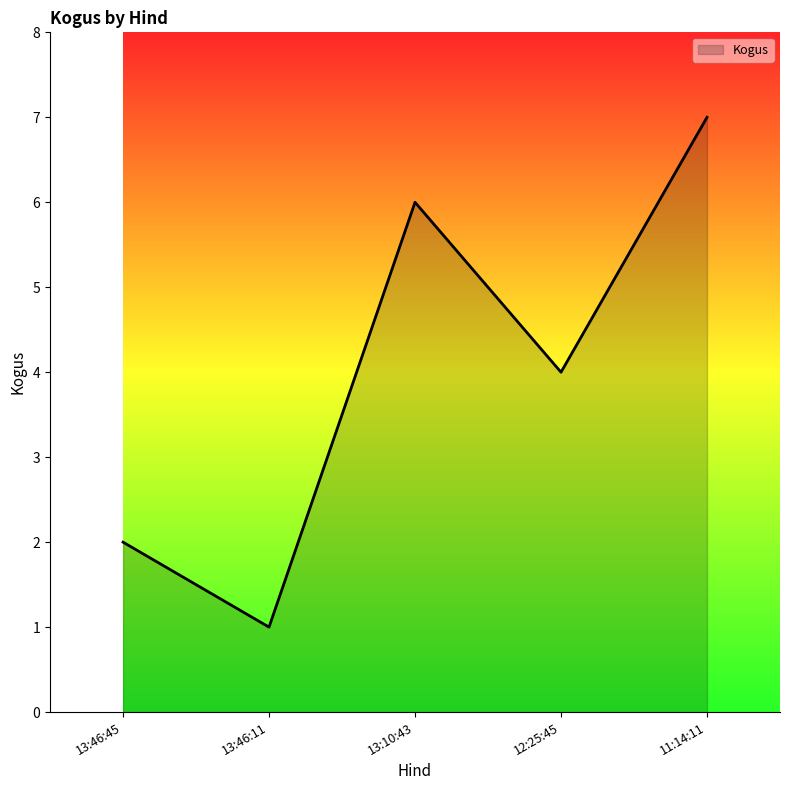

What is the smallest value displayed?

1